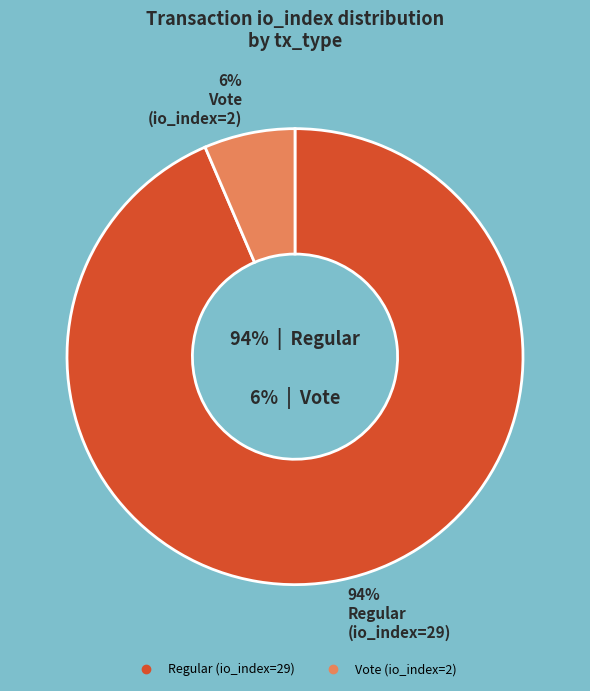

What is the change in value from Regular (io_index=29) to Vote (io_index=2)?

-27